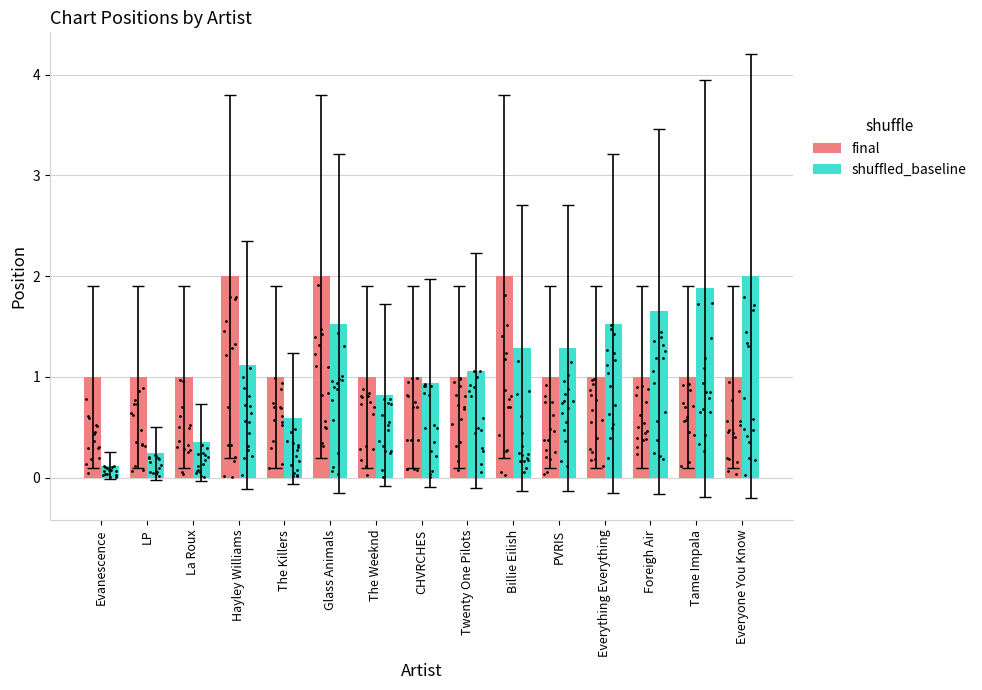

Which series reaches the minimum Y coordinate?

shuffled_baseline